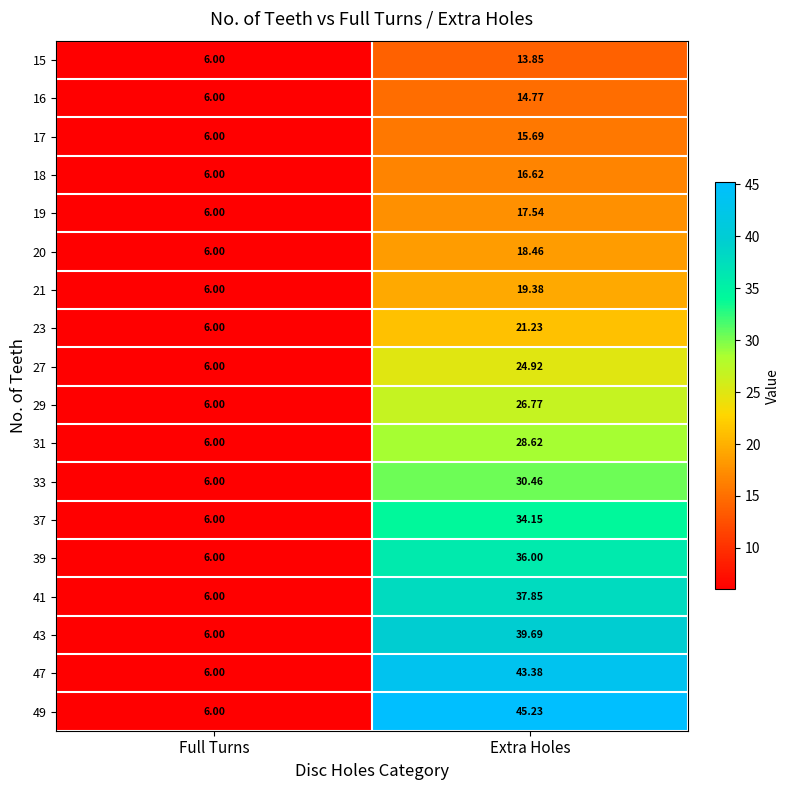

Between Full Turns and Extra Holes, which series saw the biggest shift?

49